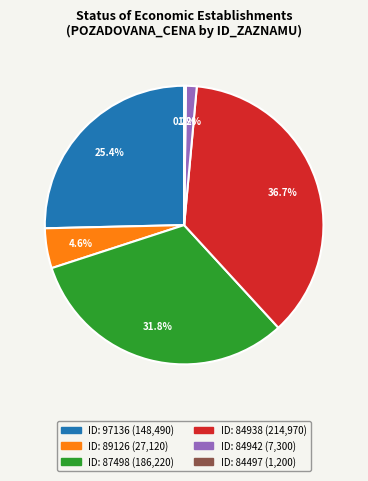

Is there any slice that represents more than half of the pie?

No